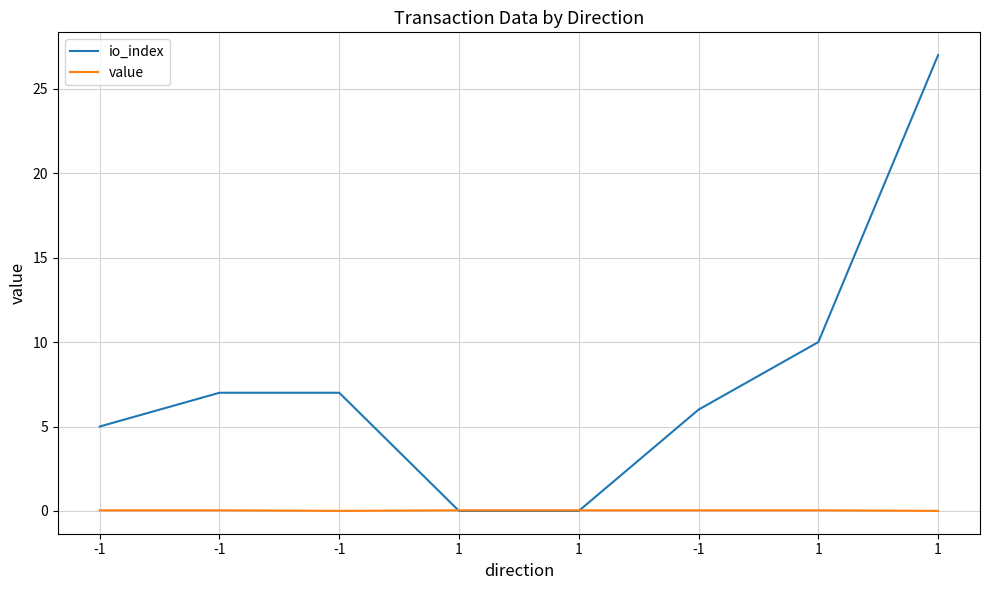

How many times do value and io_index cross each other?

2